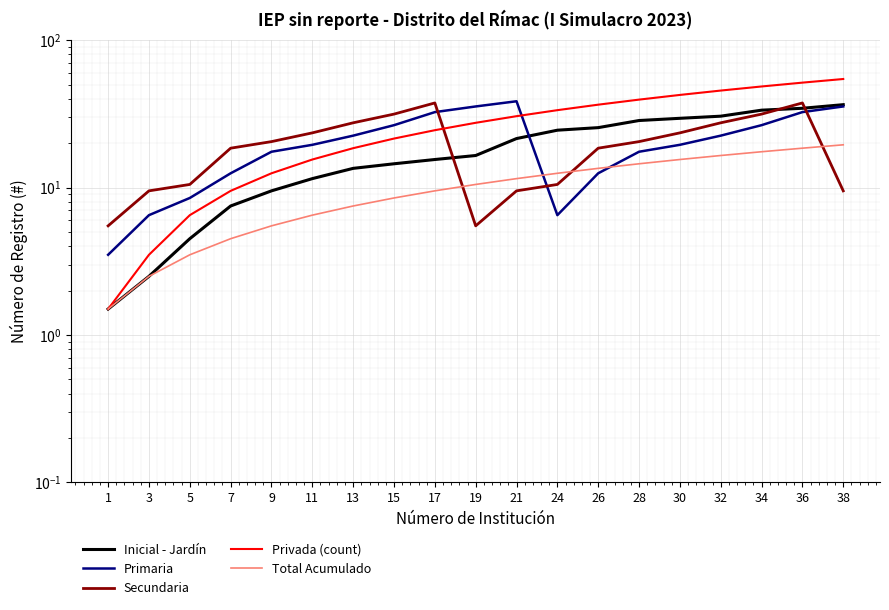

What is the difference between the second highest and second lowest values in the Privada (count) series?

48.0